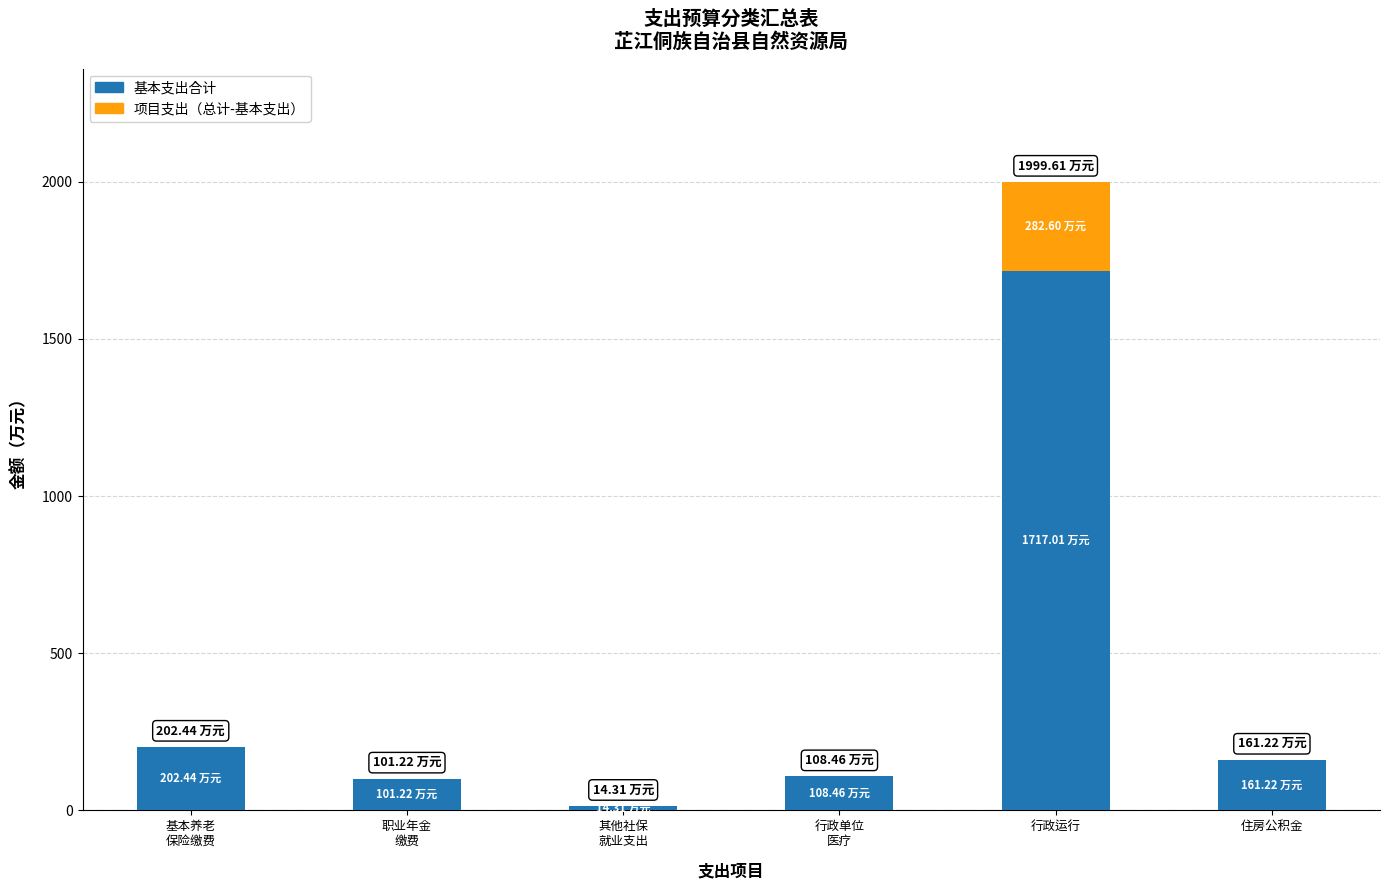

At which category is the sum across all series the highest?

行政运行